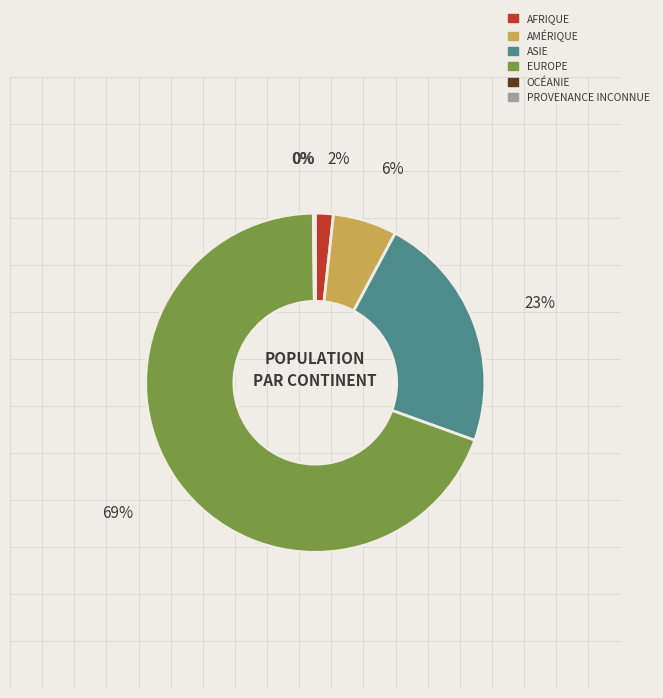

Is there any slice that represents more than half of the pie?

Yes